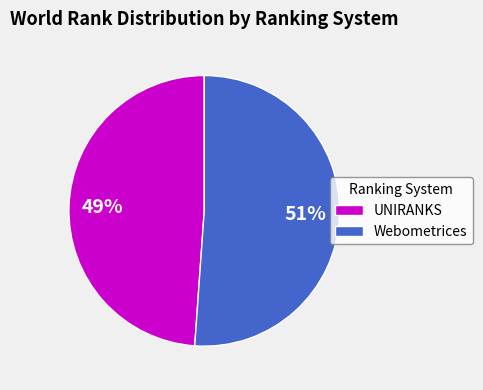

How many segments does this pie chart have?

2